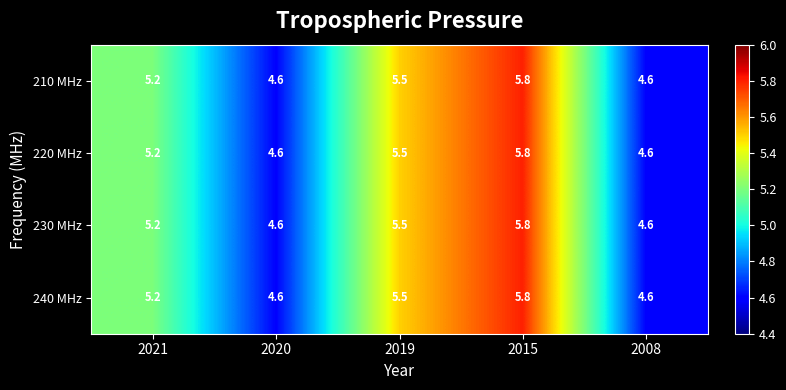

At which category does the chart reach its peak across all series?

2015